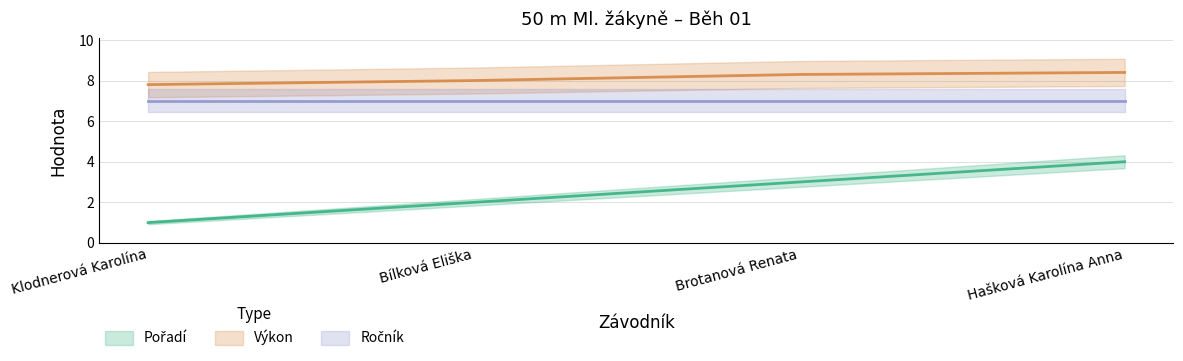

What is the minimum value for Výkon?

7.8